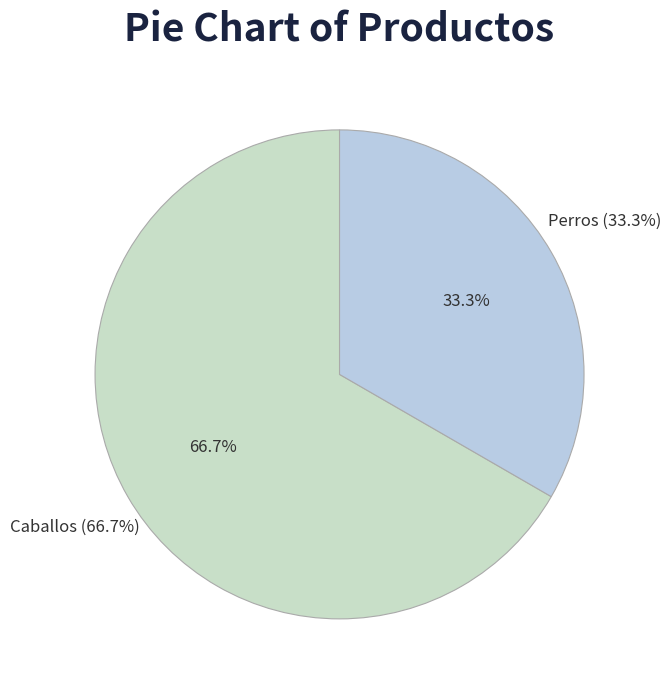

What percentage is the Caballos slice, to the nearest percent?

67%